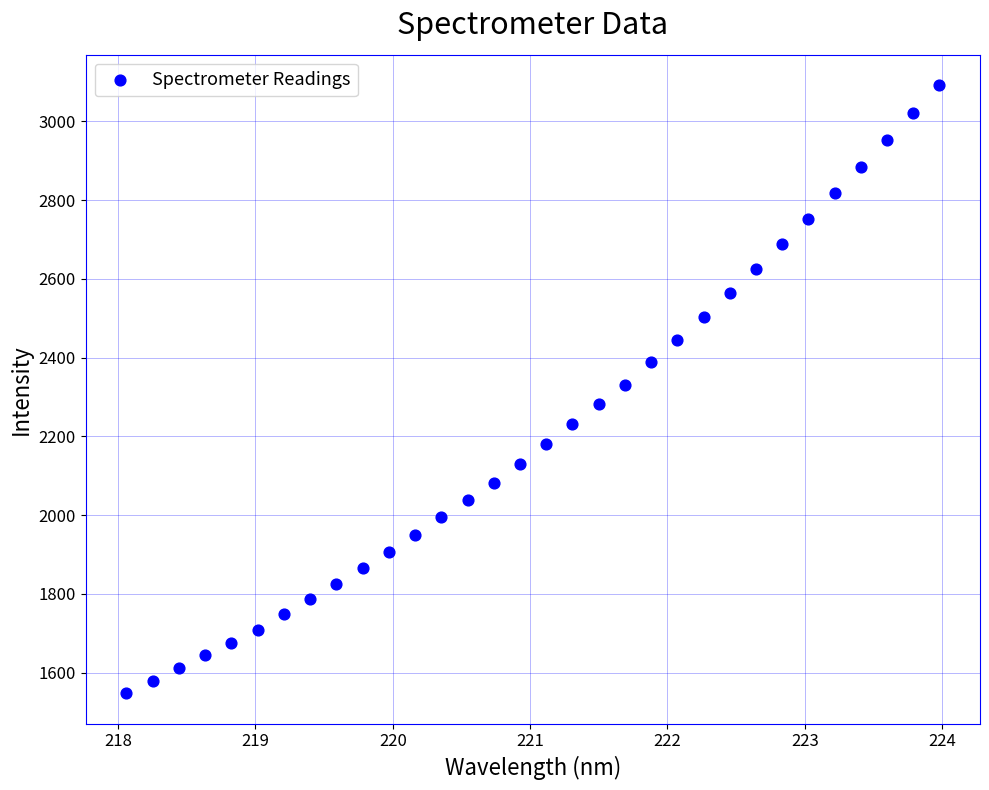

What is the range of X values (max minus min)?

5.9